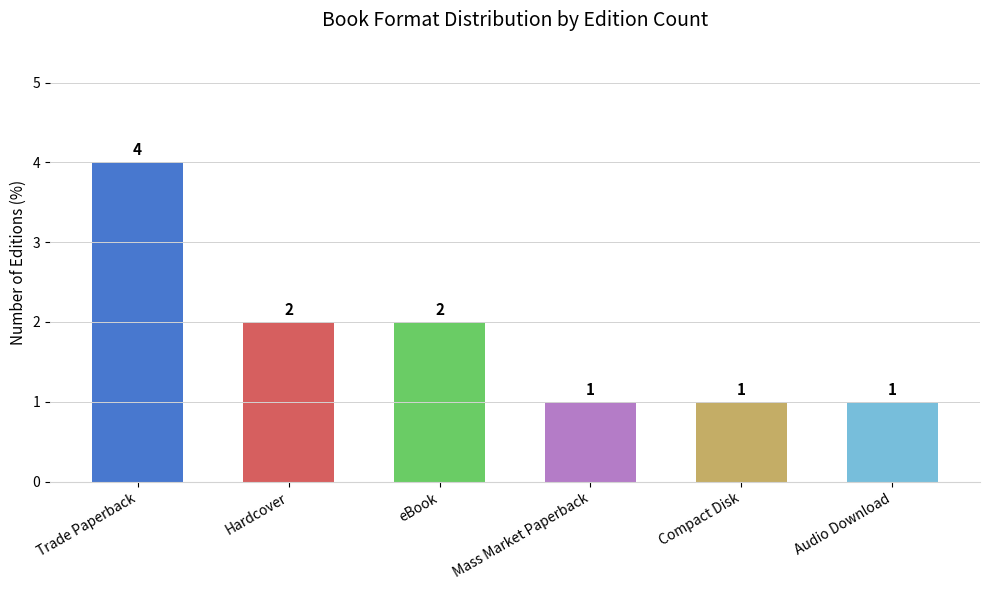

What value does the data have at Mass Market Paperback?

1